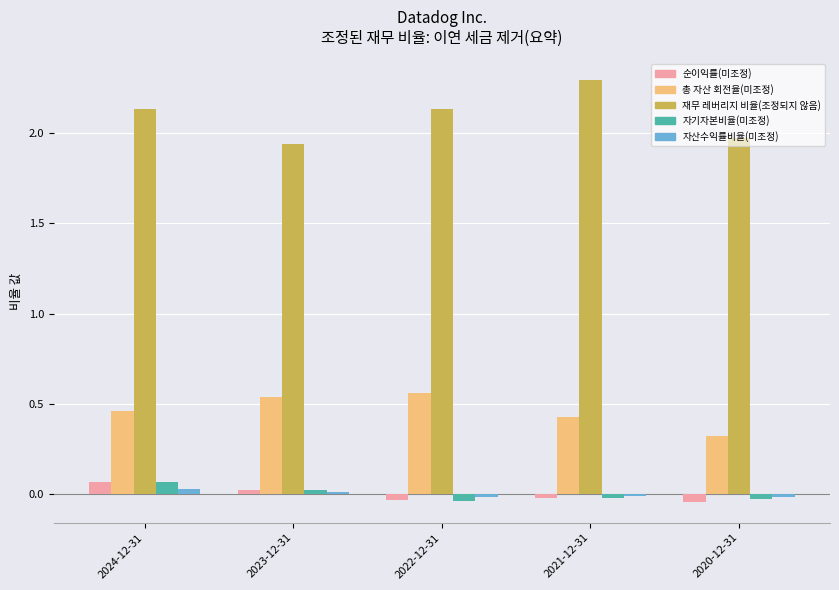

What is the maximum value shown in the chart?

2.3